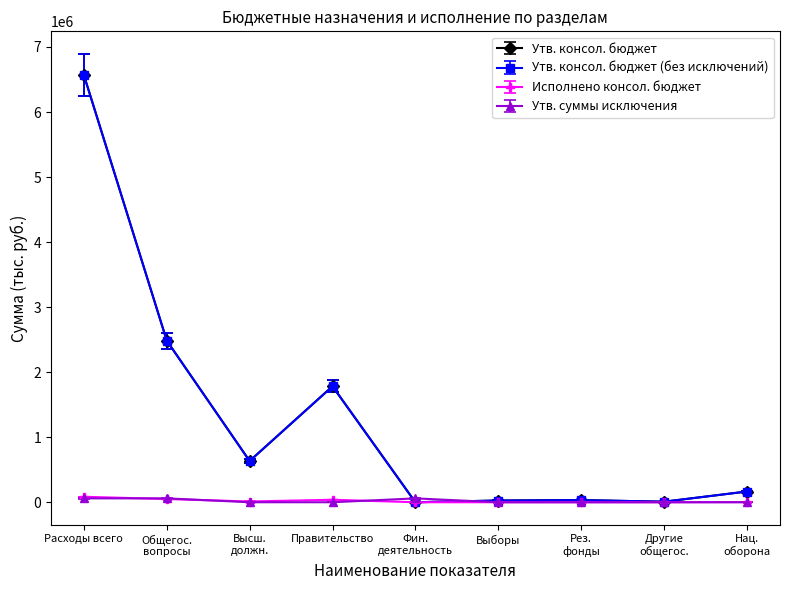

True or false: Исполнено консол. бюджет and Утв. консол. бюджет cross at least once.

False